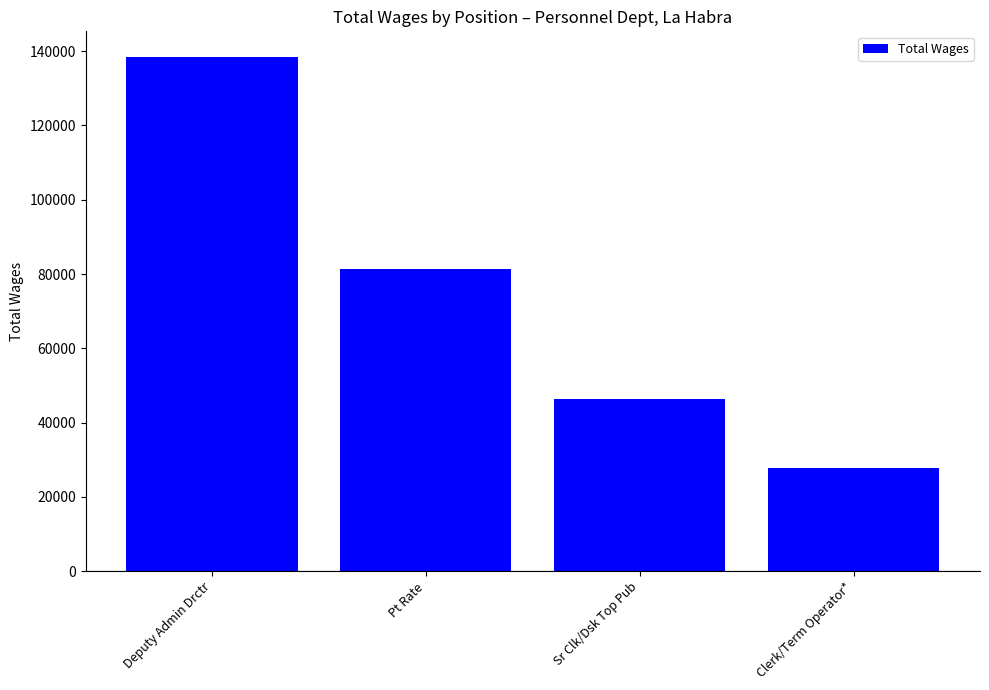

What is the minimum value shown in the chart?

27669